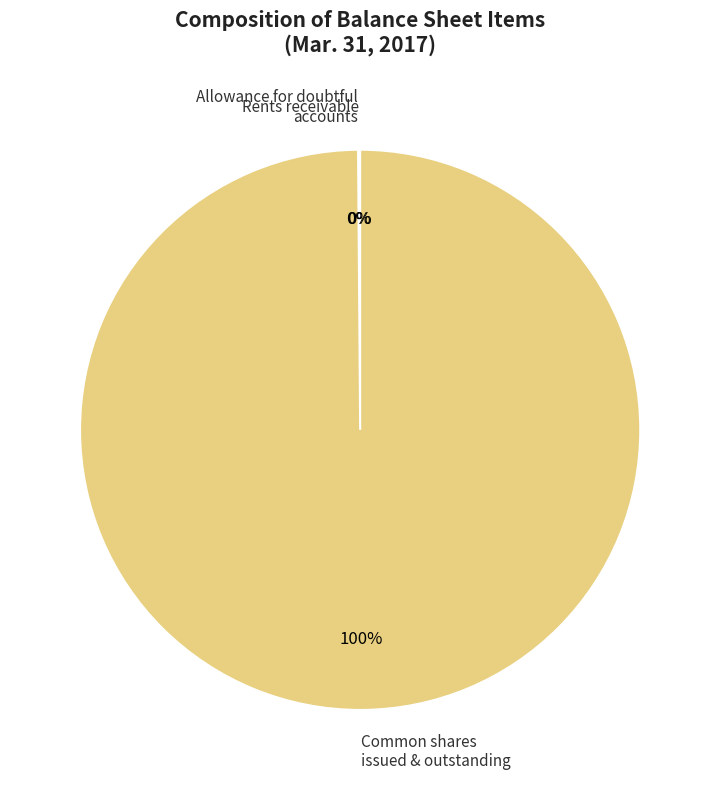

Does any single category account for the majority?

Yes